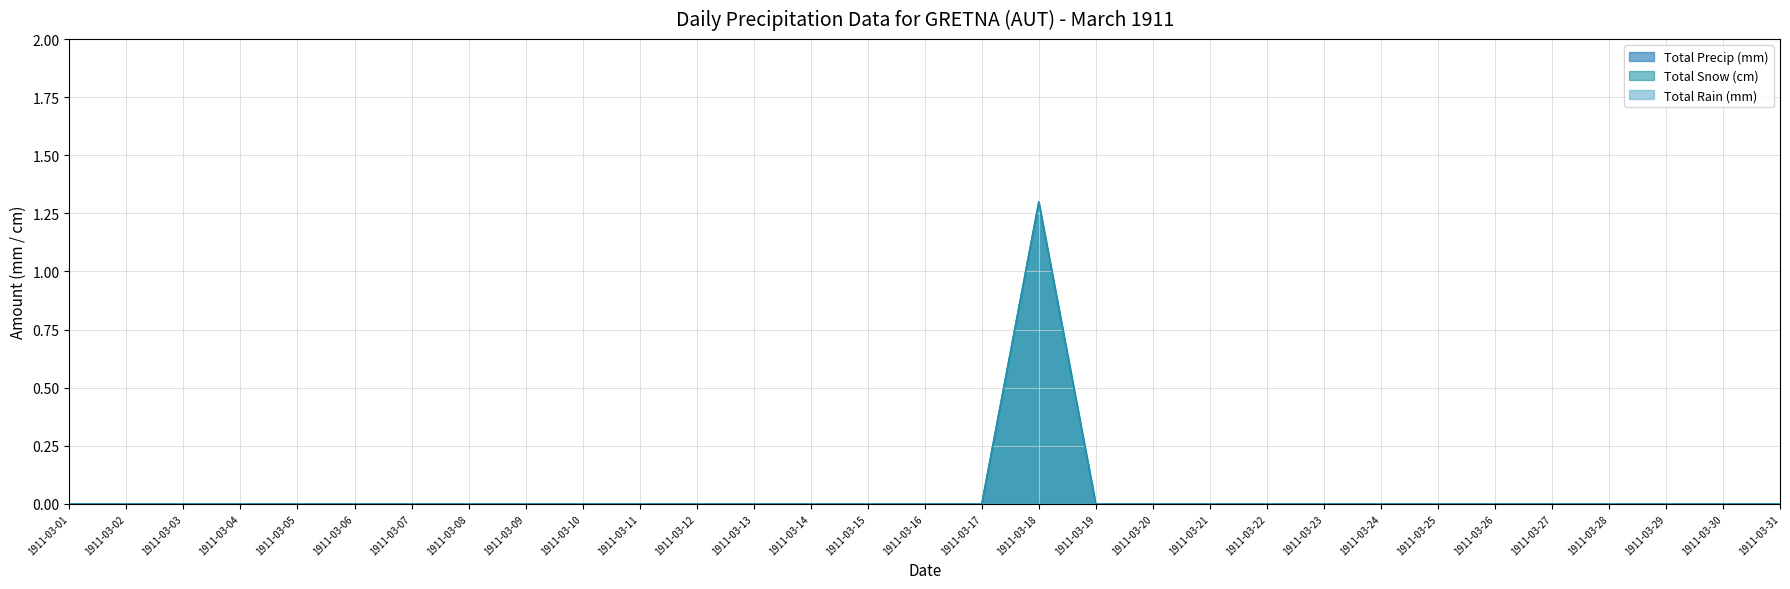

Which category has the lowest value in the Total Snow (cm) series?

1911-03-01